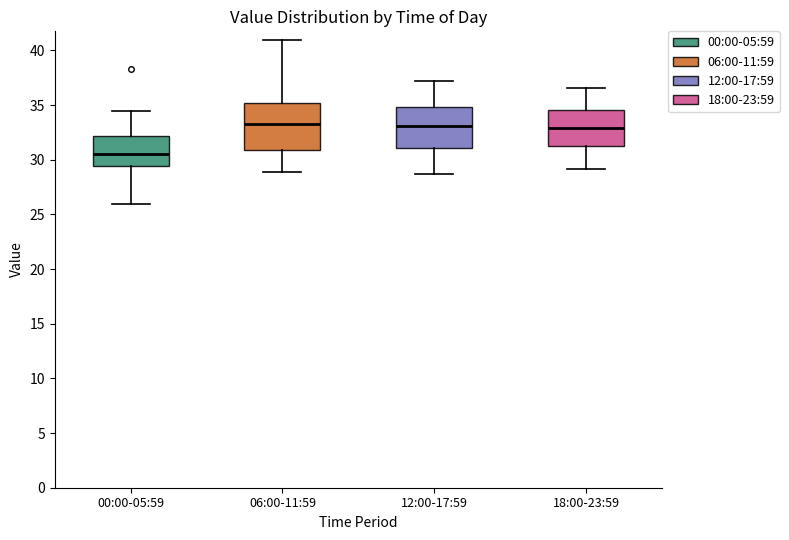

Reading left to right, read every box against the y-axis: the position of its median line, the range the box covers, and the ends of its whiskers. The values are not printed on the chart, so give them approximately, as read against the axis.

00:00-05:59: median 30.5, box 29.5 to 32.0, whiskers 26.0 to 34.5
06:00-11:59: median 33.5, box 31.0 to 35.0, whiskers 29.0 to 41.0
12:00-17:59: median 33.0, box 31.0 to 35.0, whiskers 28.5 to 37.0
18:00-23:59: median 33.0, box 31.0 to 34.5, whiskers 29.0 to 36.5